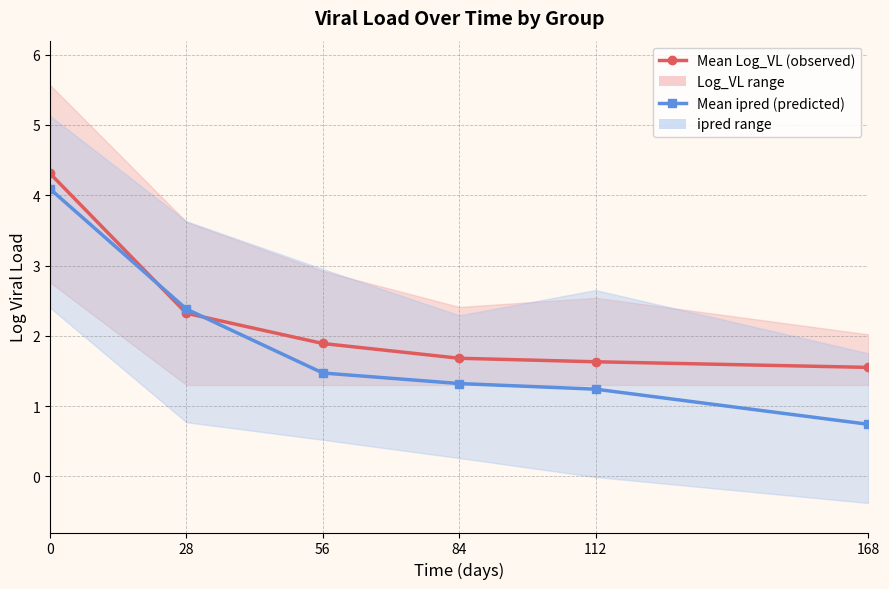

What is the sum of all Mean Log_VL (observed) values?

13.4